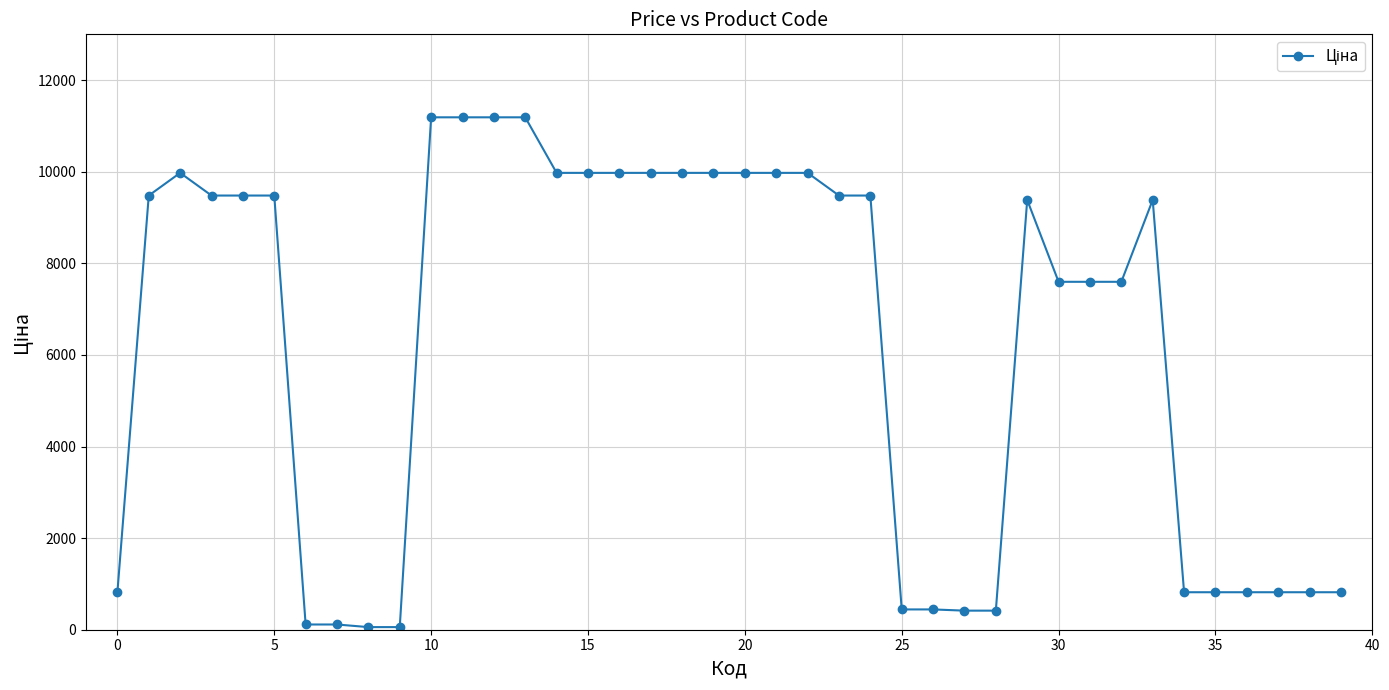

True or false: the data has more than 1 interior local peaks.

True